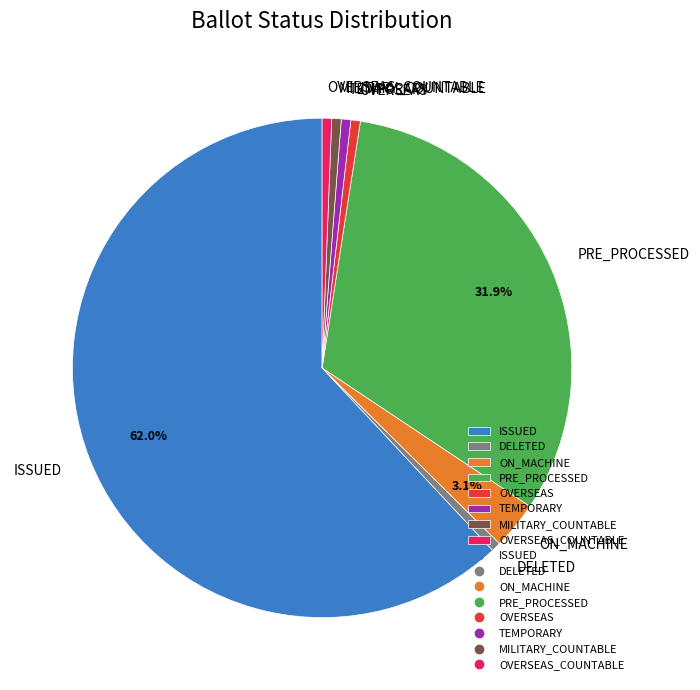

Is there any slice that represents more than half of the pie?

Yes